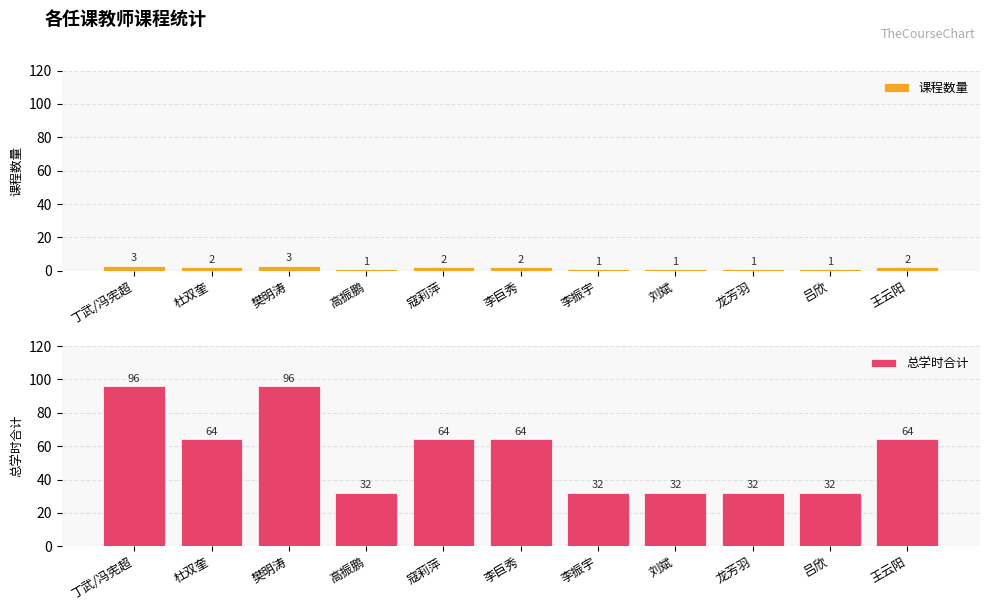

Where does the 总学时合计 series first go above 64?

丁武/冯宪超